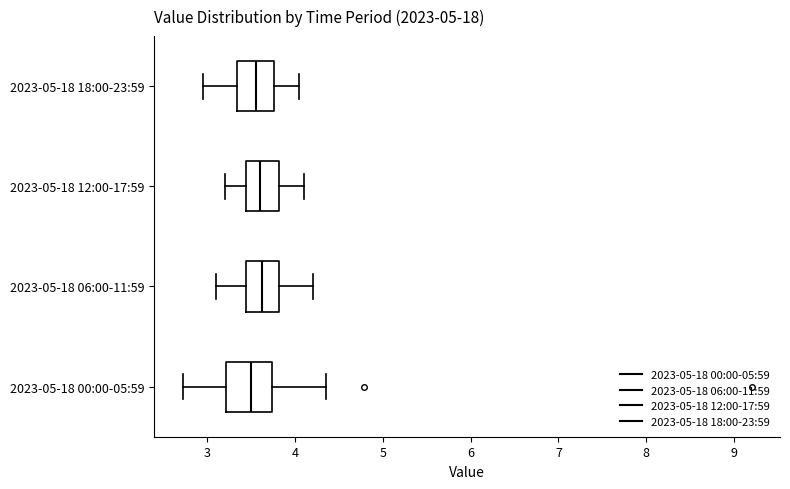

Reading bottom to top, transcribe this box plot: for each box, give where its median line is, the range the box spans, and where its two whiskers end, as read against the x-axis. The values are not printed on the chart, so give them approximately, as read against the axis.

2023-05-18 00:00-05:59: median 3.5, box 3.2 to 3.7, whiskers 2.7 to 4.4
2023-05-18 06:00-11:59: median 3.6, box 3.4 to 3.8, whiskers 3.1 to 4.2
2023-05-18 12:00-17:59: median 3.6, box 3.4 to 3.8, whiskers 3.2 to 4.1
2023-05-18 18:00-23:59: median 3.6, box 3.3 to 3.8, whiskers 3.0 to 4.1